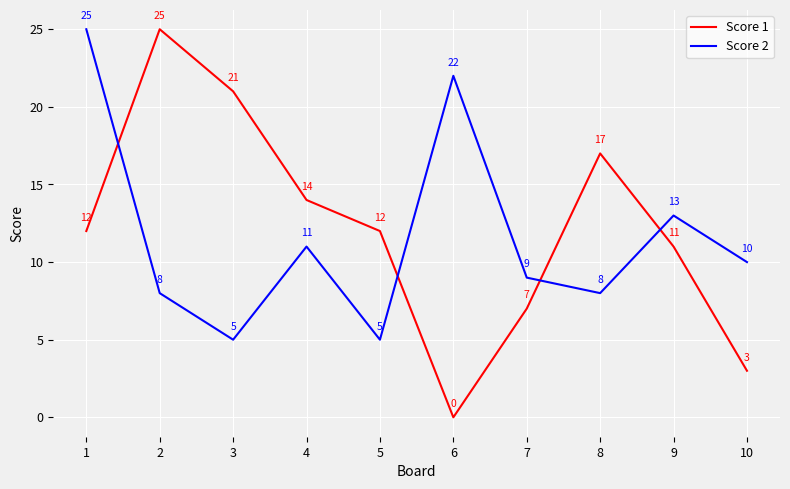

Does the chart display data point markers on the line(s)?

No